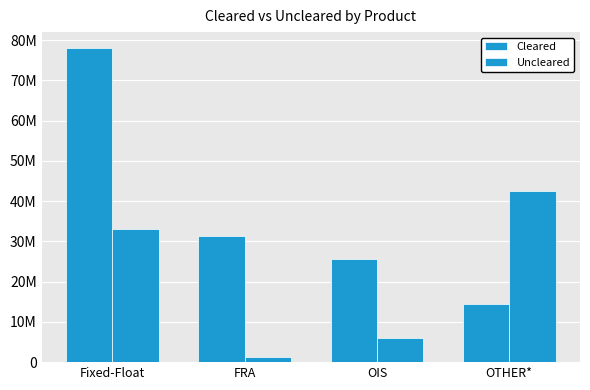

True or false: Cleared has a value of 121373517 at Fixed-Float.

False